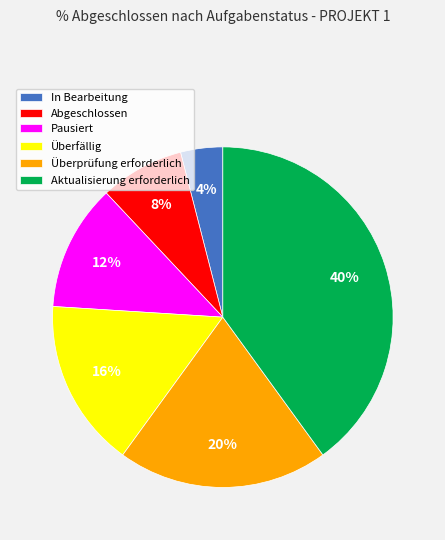

Does Abgeschlossen represent more than half of the total?

No